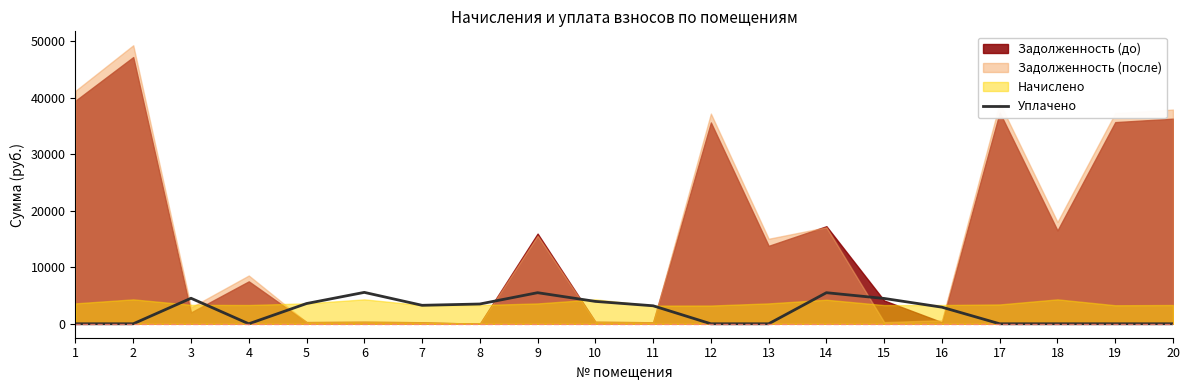

What is the sum of the values at 12 and 16?

2937.2